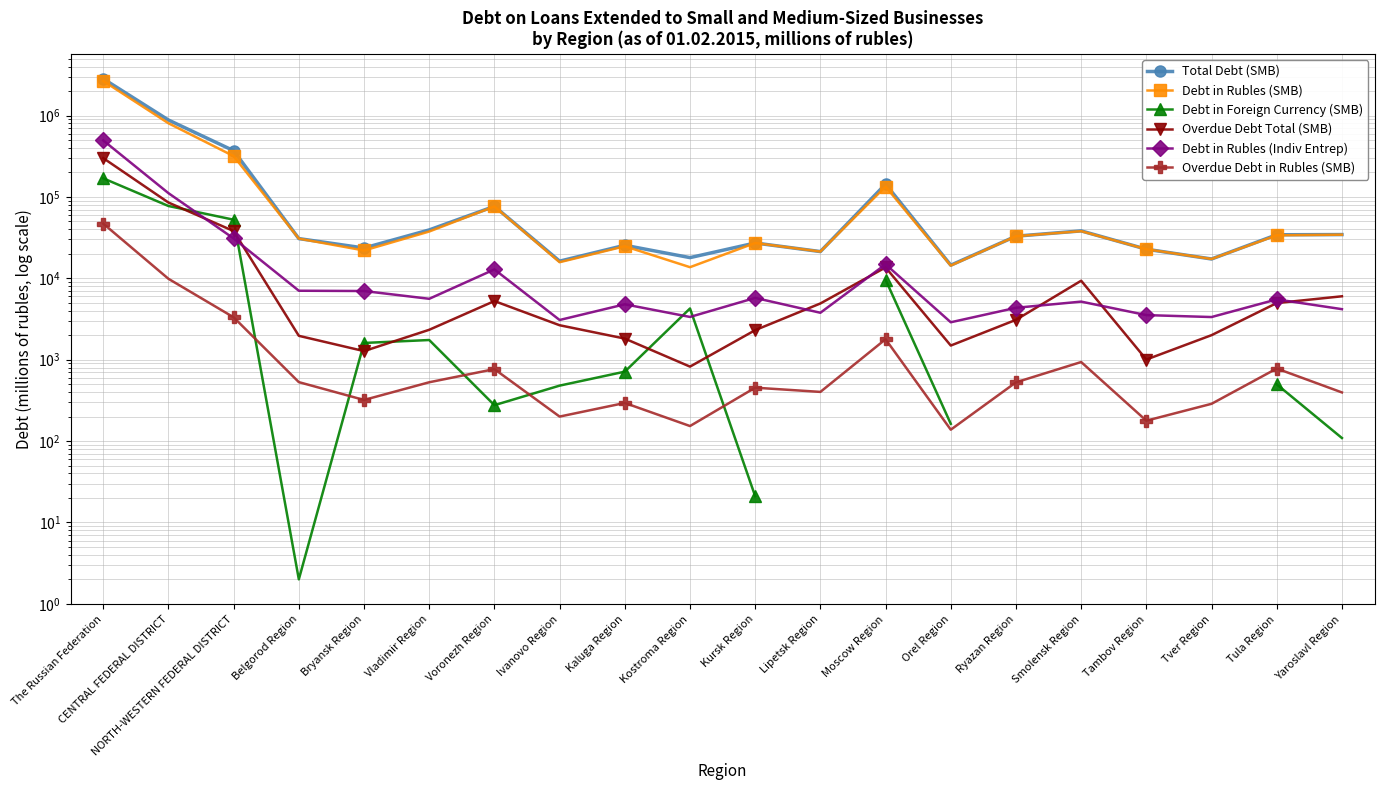

What position from the left is Tver Region?

18